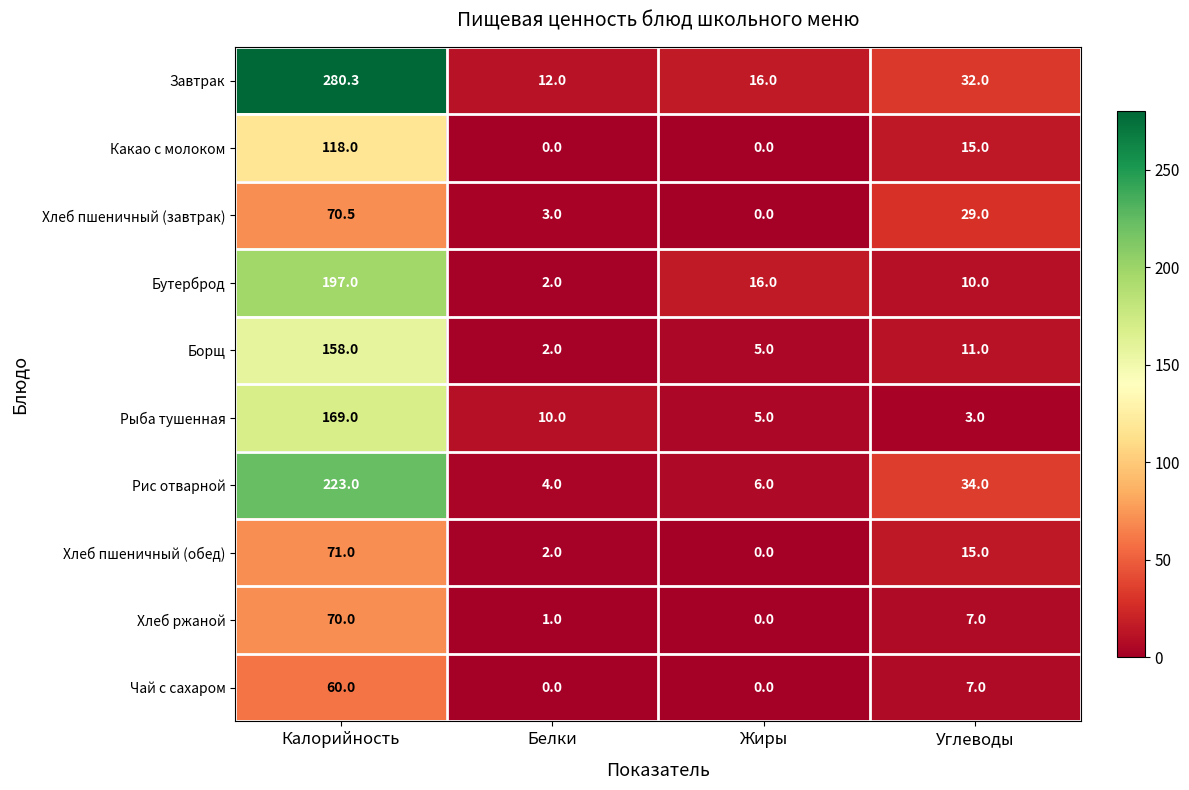

List the series in order of their peak value, highest first.

Завтрак, Рис отварной, Бутерброд, Рыба тушенная, Борщ, Какао с молоком, Хлеб пшеничный (обед), Хлеб пшеничный (завтрак), Хлеб ржаной, Чай с сахаром